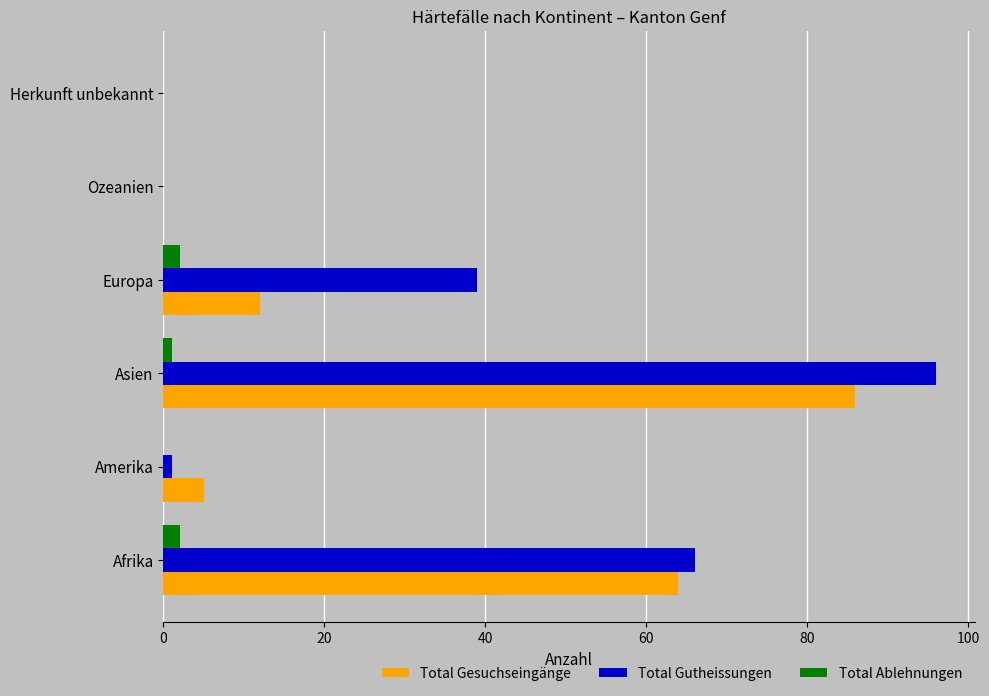

Which series has the largest total across all categories?

Total Gutheissungen